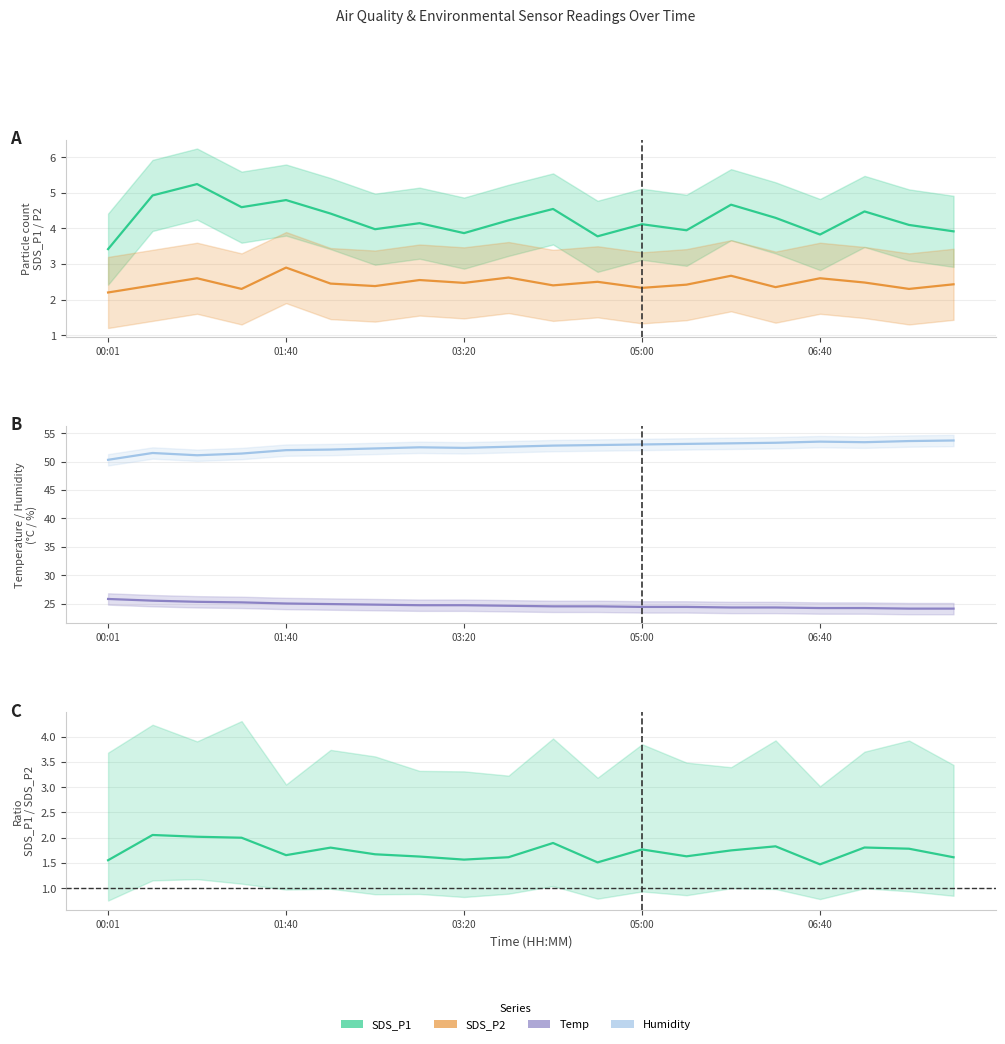

Is the value of SDS_P1 at 05:00 greater than the value of SDS_P1/SDS_P2 at 8?

Yes